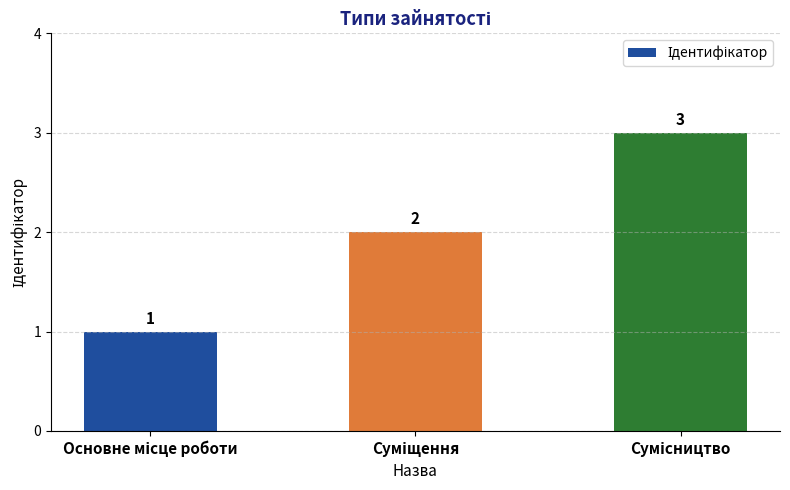

Count the values in the range 1 to 3.

3